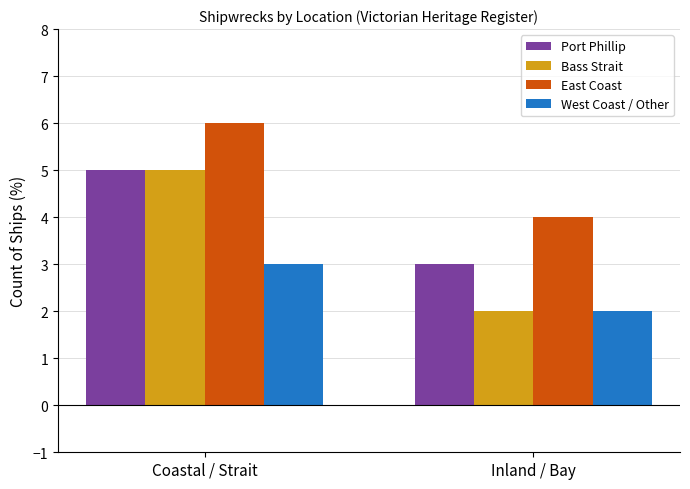

How many categories are shown in the chart?

2